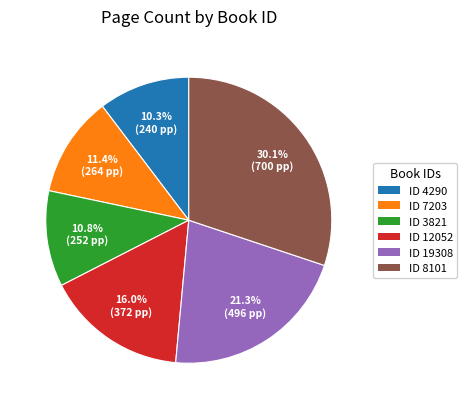

Is there a majority slice in this chart?

No